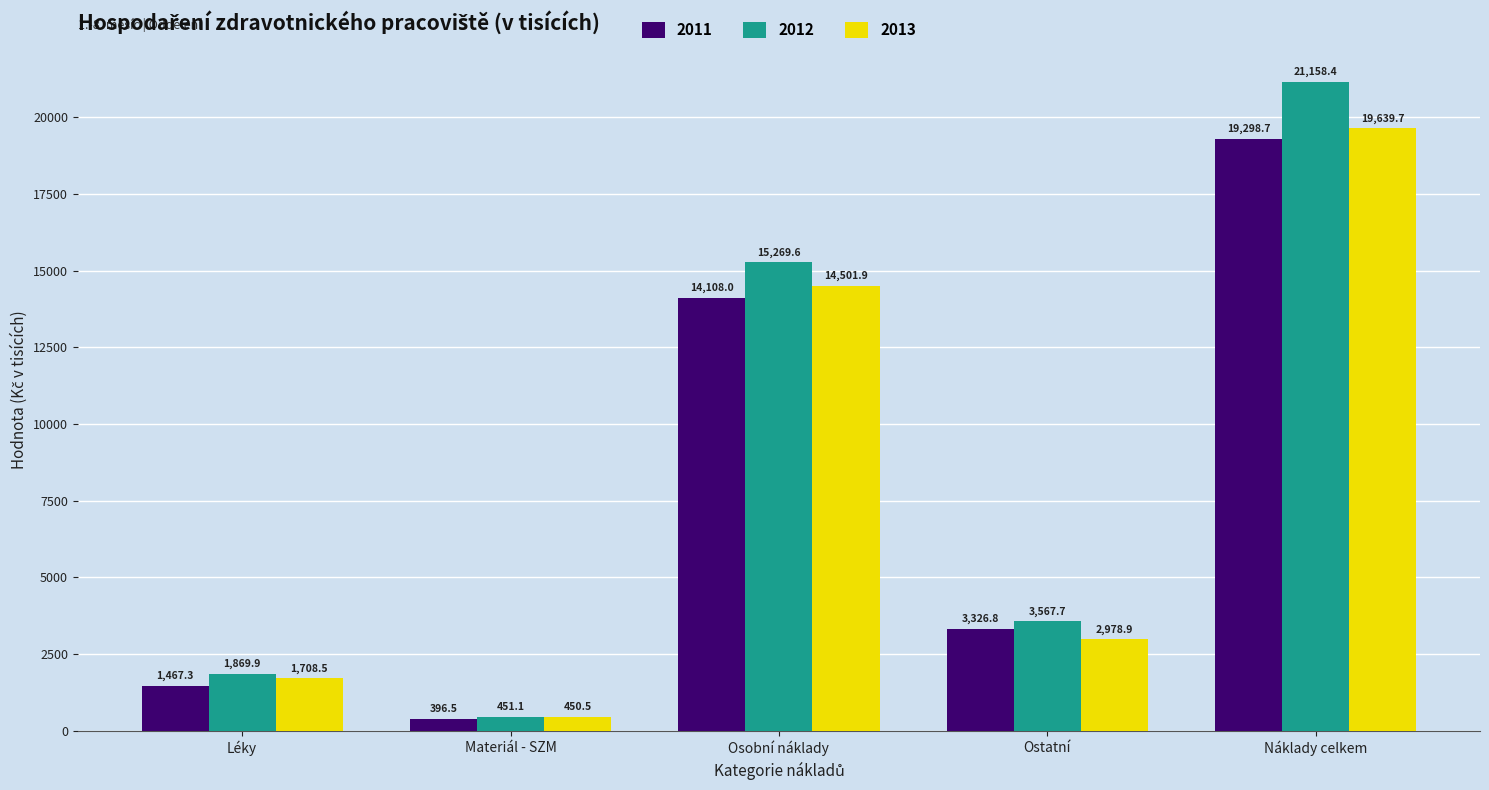

Which series has the widest spread of values?

2012